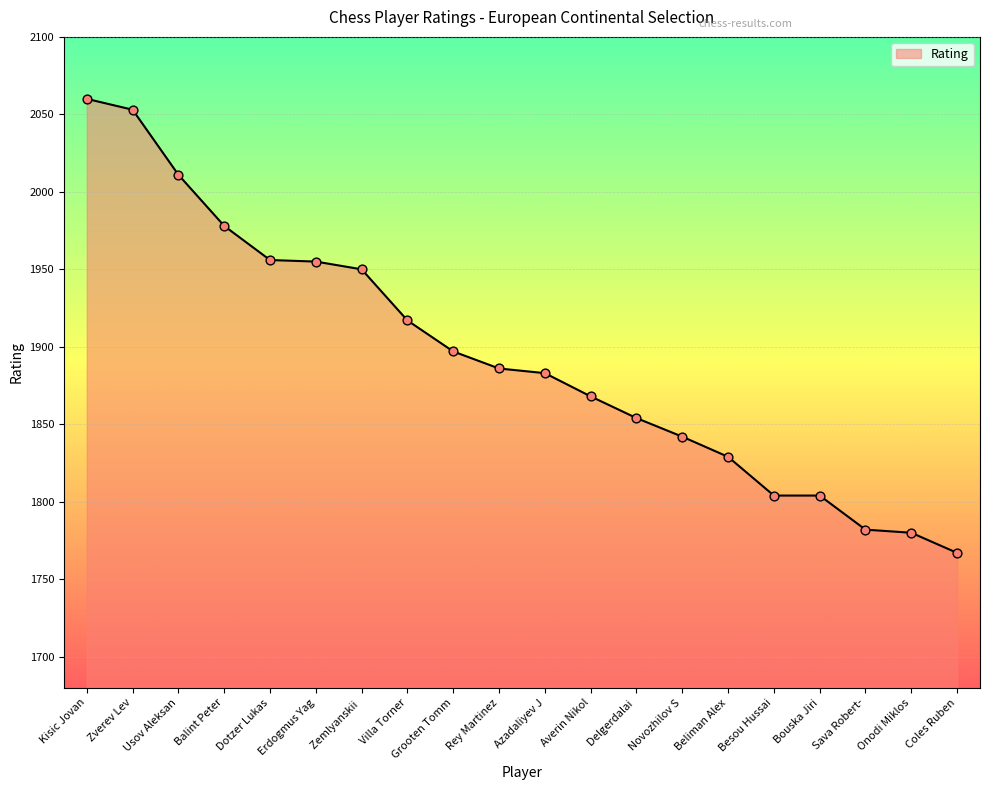

What is the change in value from Usov Aleksan to Rey Martinez?

-125